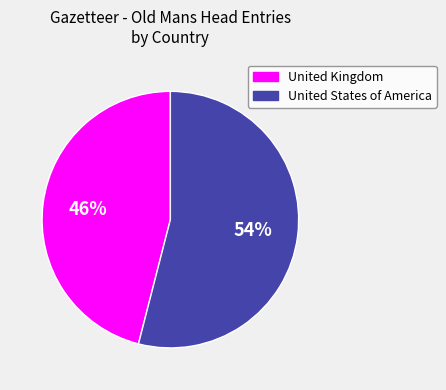

Count the number of slices in the pie.

2